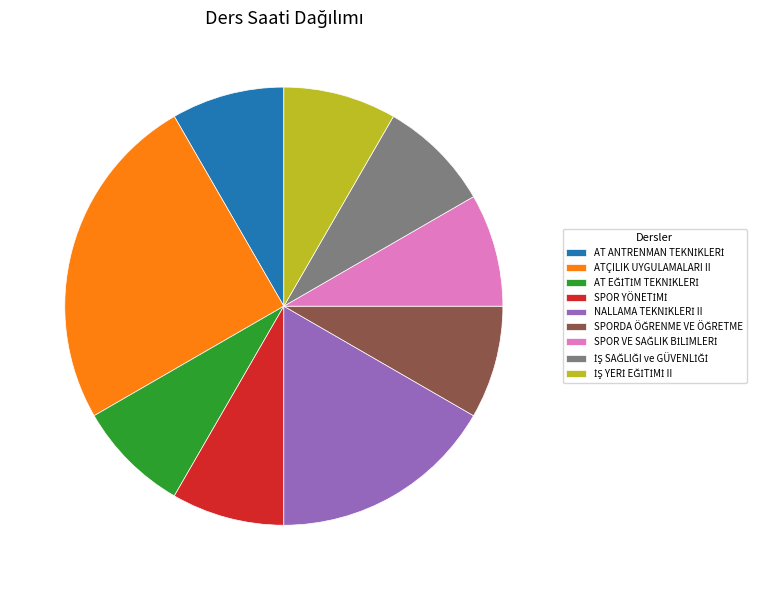

Which category has the biggest portion of the pie?

ATÇILIK UYGULAMALARI II